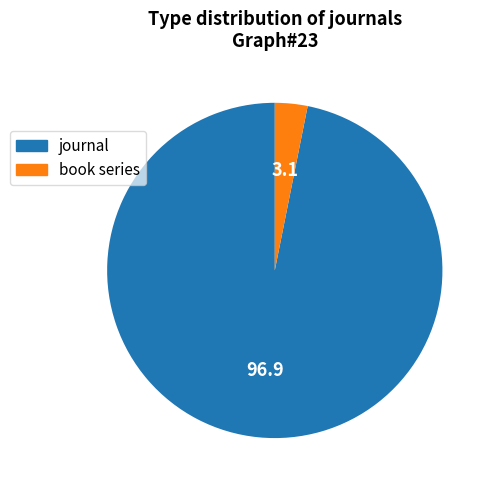

Which slice is the largest?

journal